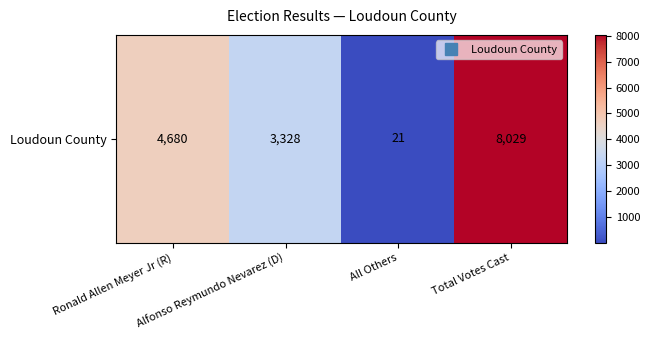

What is the average value?

4014